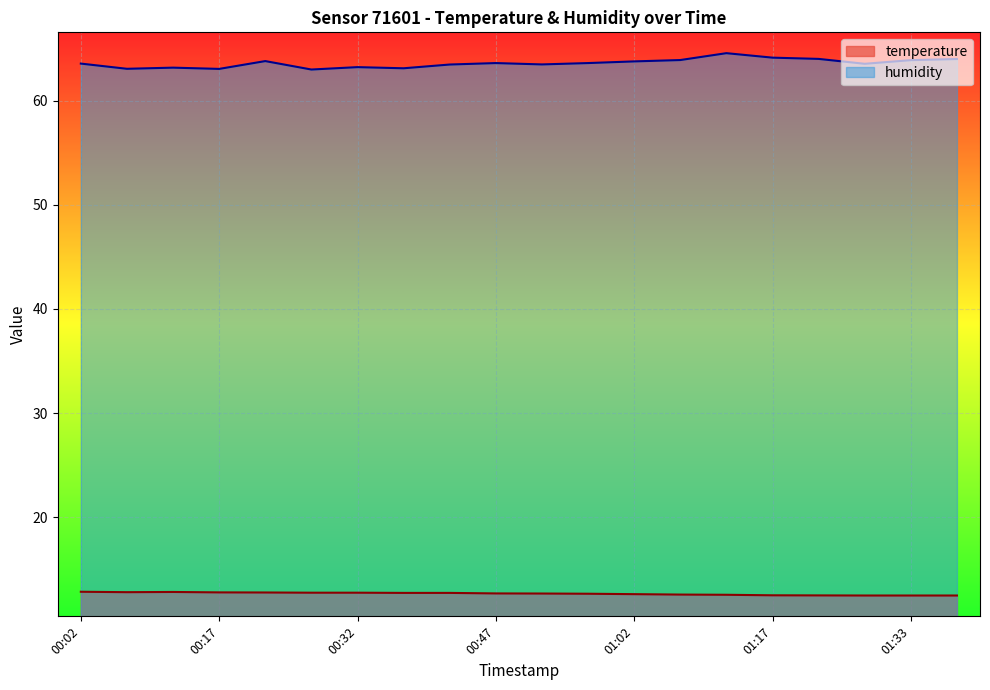

True or false: humidity and temperature intersect in this chart.

False